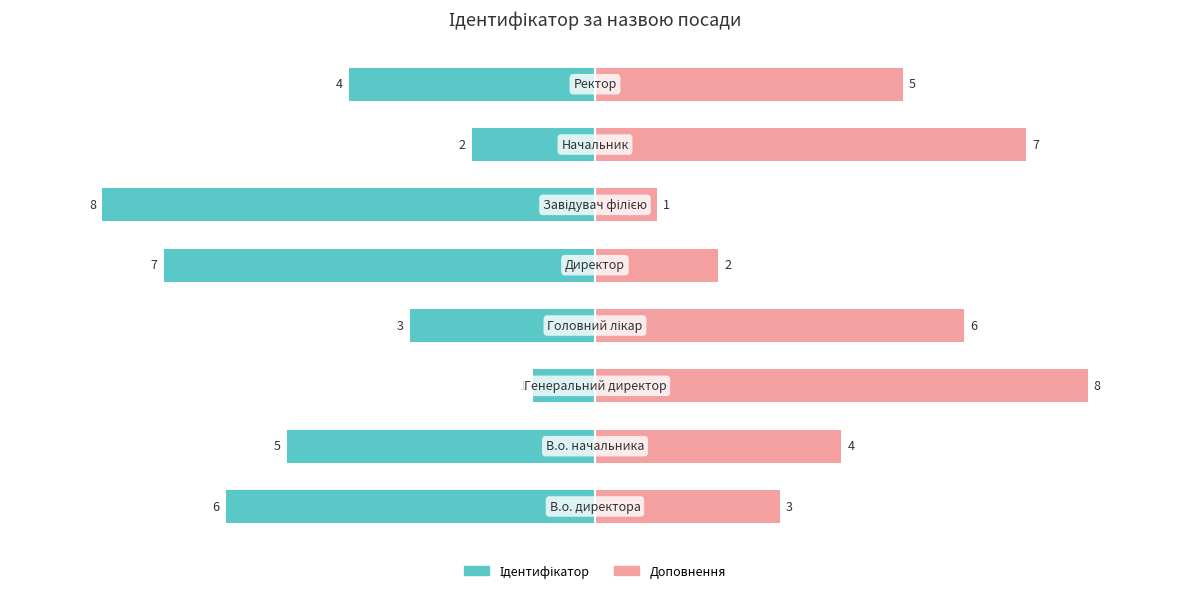

Rank the series at −10.0 from lowest to highest value.

Ідентифікатор, Доповнення